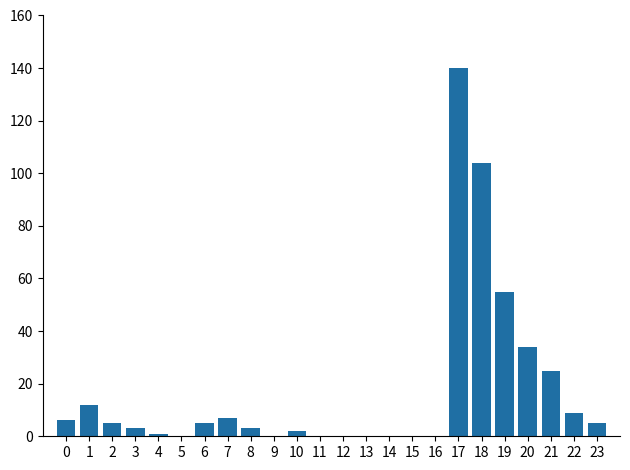

Reading left to right, list all the values displayed in this chart.

0=6	1=12	2=5	3=3	4=1	5=0	6=5	7=7	8=3	9=0	10=2	11=0	12=0	13=0	14=0	15=0	16=0	17=140	18=104	19=55	20=34	21=25	22=9	23=5